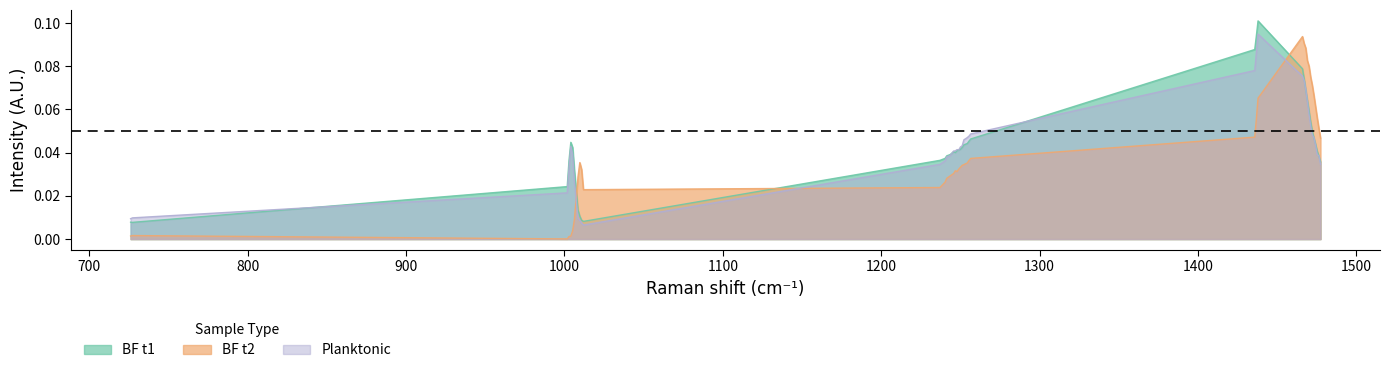

How many times do BF t1 and BF t2 cross each other?

3